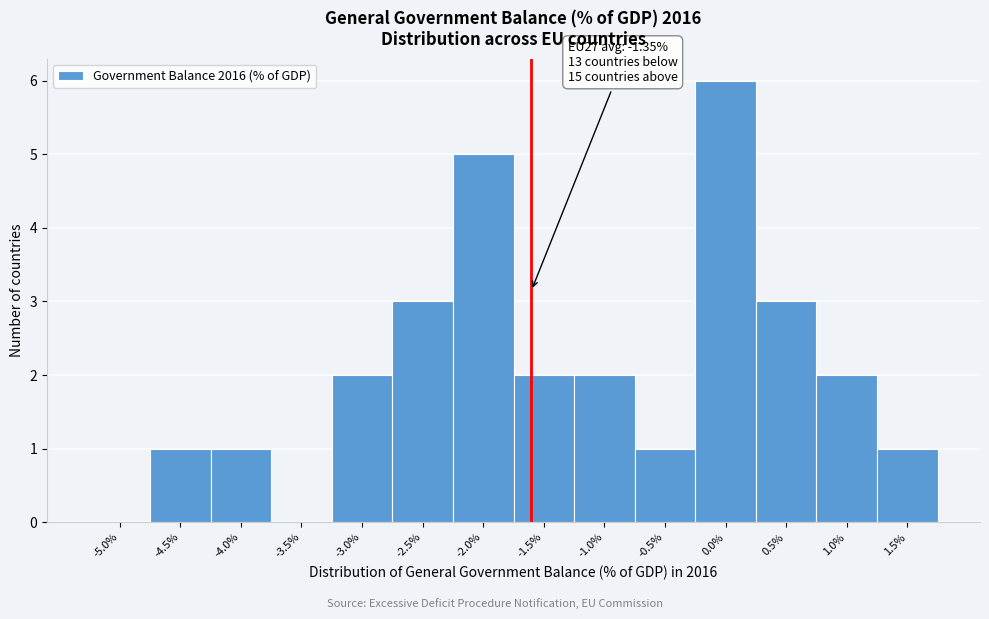

Reading left to right, what are all the values shown in this chart?

-5.0%=0	-4.5%=1	-4.0%=1	-3.5%=0	-3.0%=2	-2.5%=3	-2.0%=5	-1.5%=2	-1.0%=2	-0.5%=1	0.0%=6	0.5%=3	1.0%=2	1.5%=1